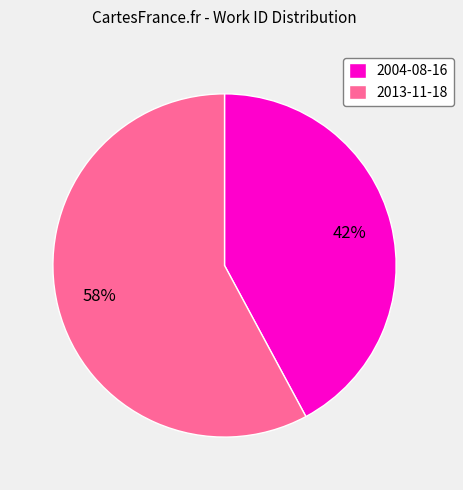

How many slices are in this pie chart?

2